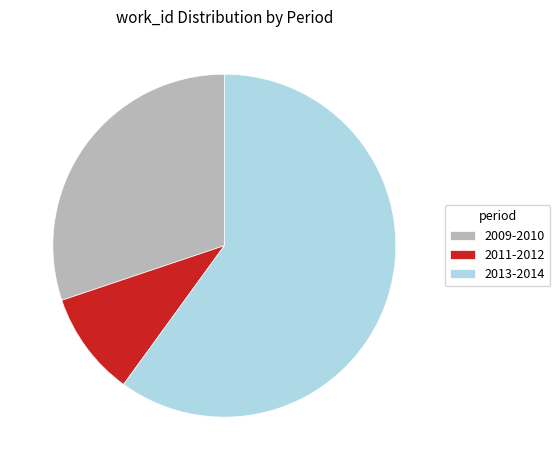

Does 2011-2012 account for over 50% of the chart?

No